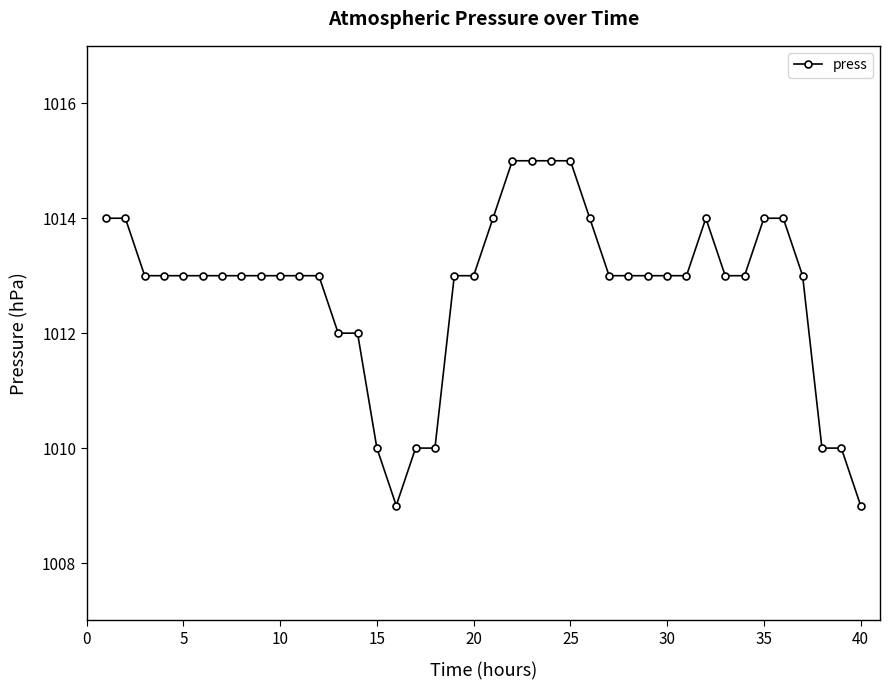

How many categories are shown in the chart?

40